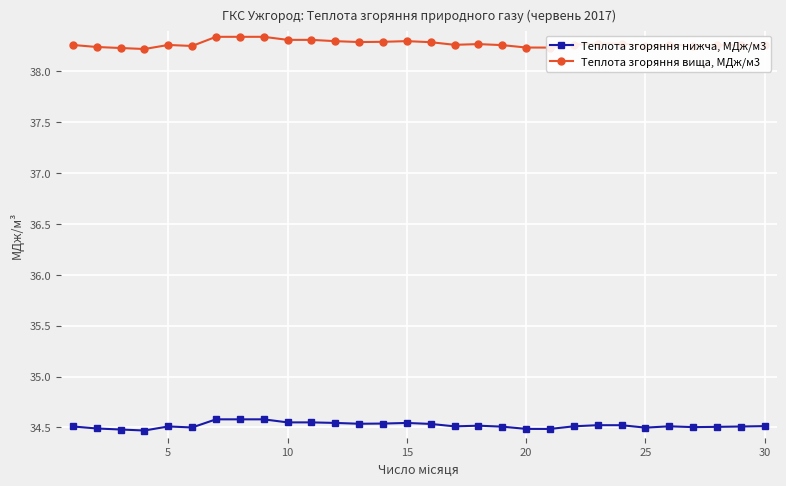

What are all the series names shown in the legend?

Теплота згоряння нижча, МДж/м3, Теплота згоряння вища, МДж/м3